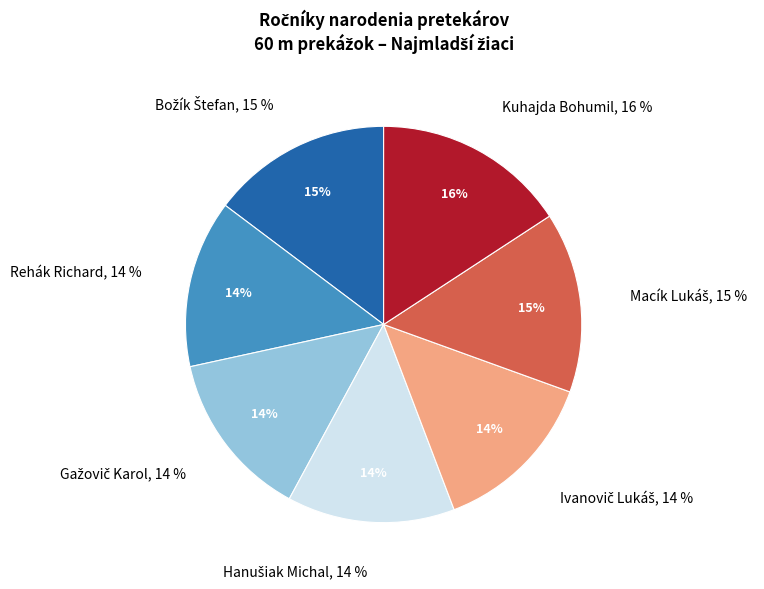

How many slices are in this pie chart?

7